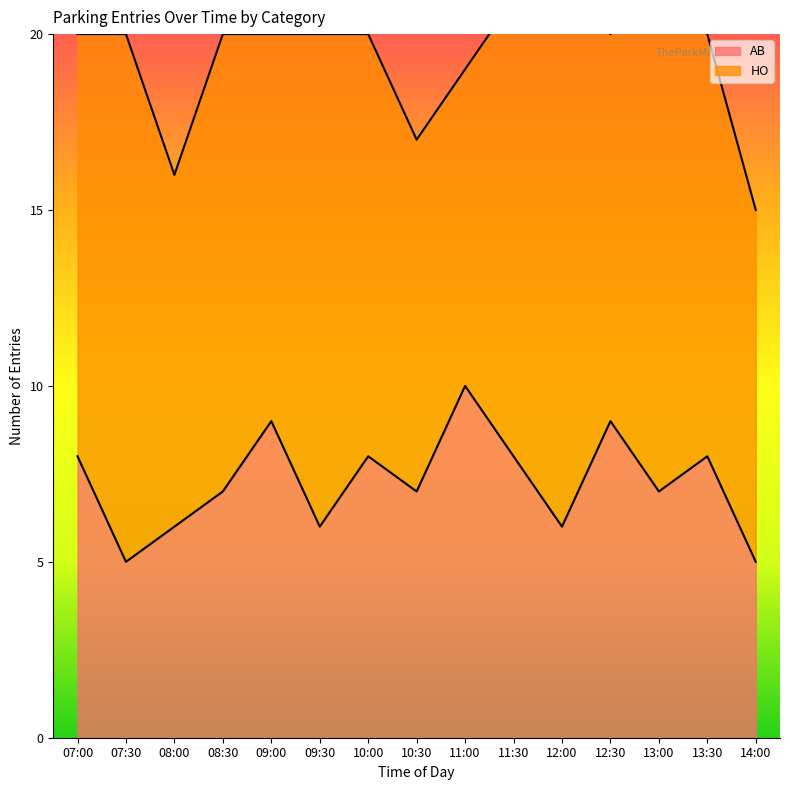

What is the label of the 4th point from the left?

08:30